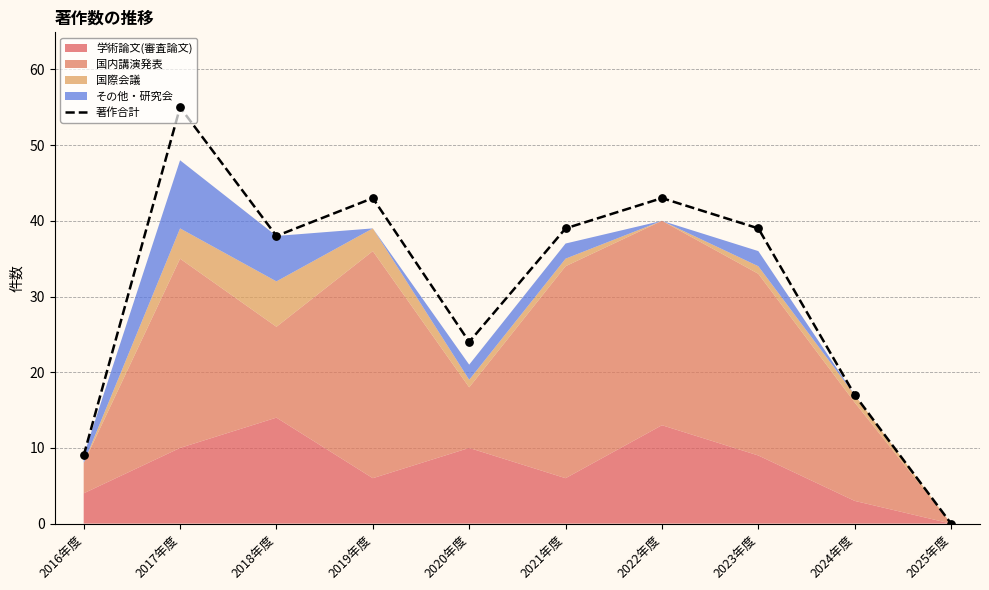

Between 2020年度 and 2016年度, which is larger?

2020年度